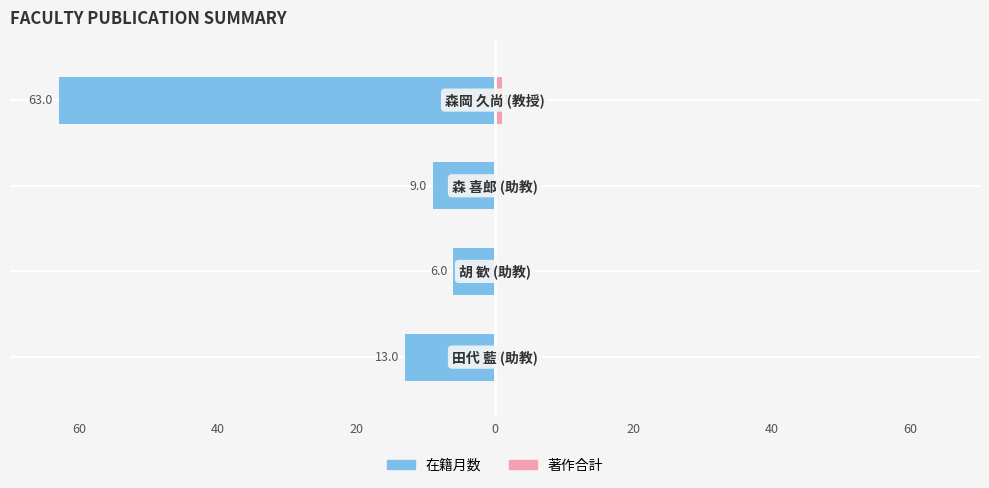

Is it true that 在籍月数 equals -9 at 40?

True